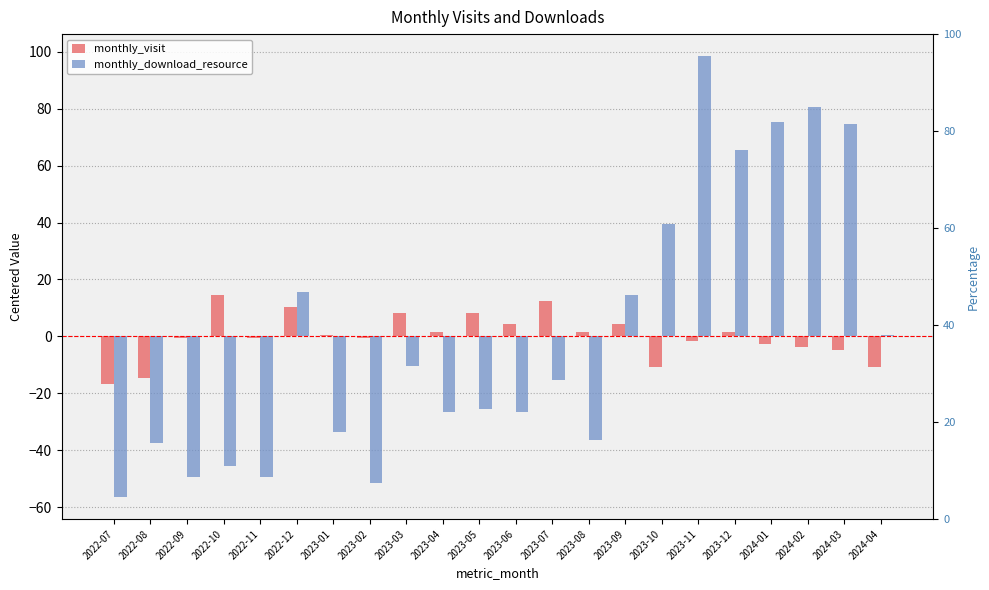

Are the bars grouped side by side (vs. stacked)?

Yes